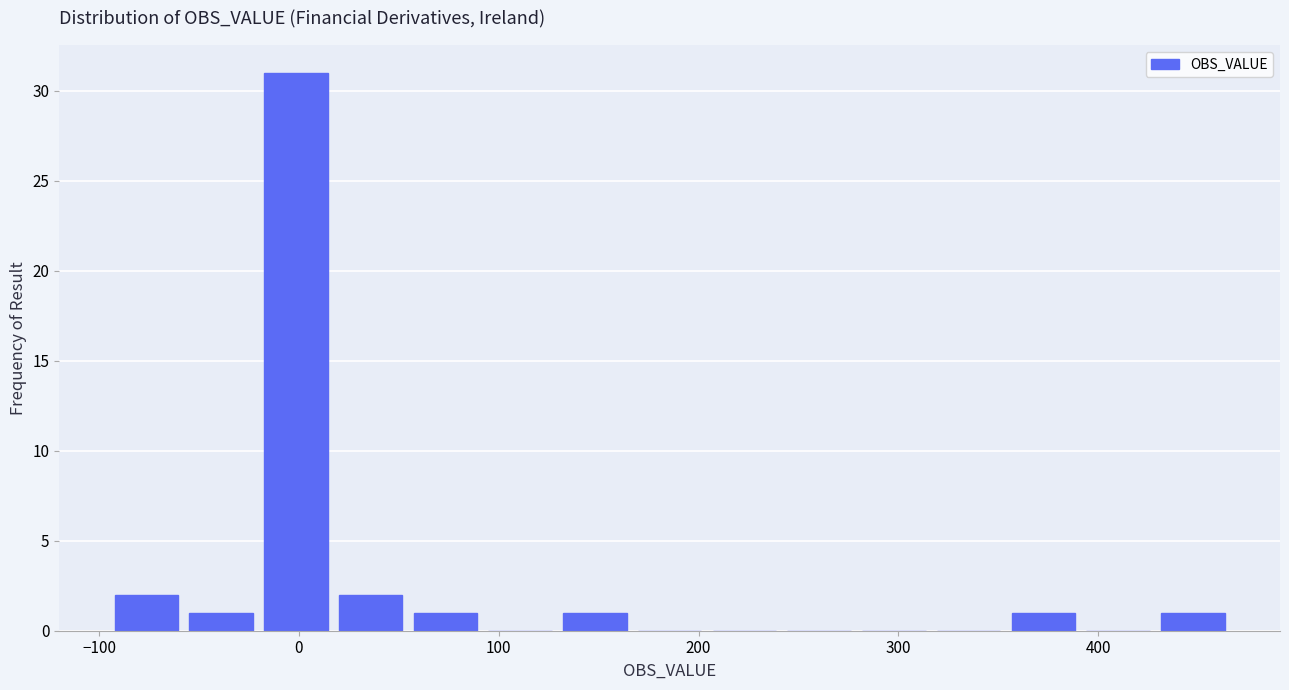

Around what value on the x-axis is the tallest bar? Give the approximate position of its centre, as read against the axis.

0